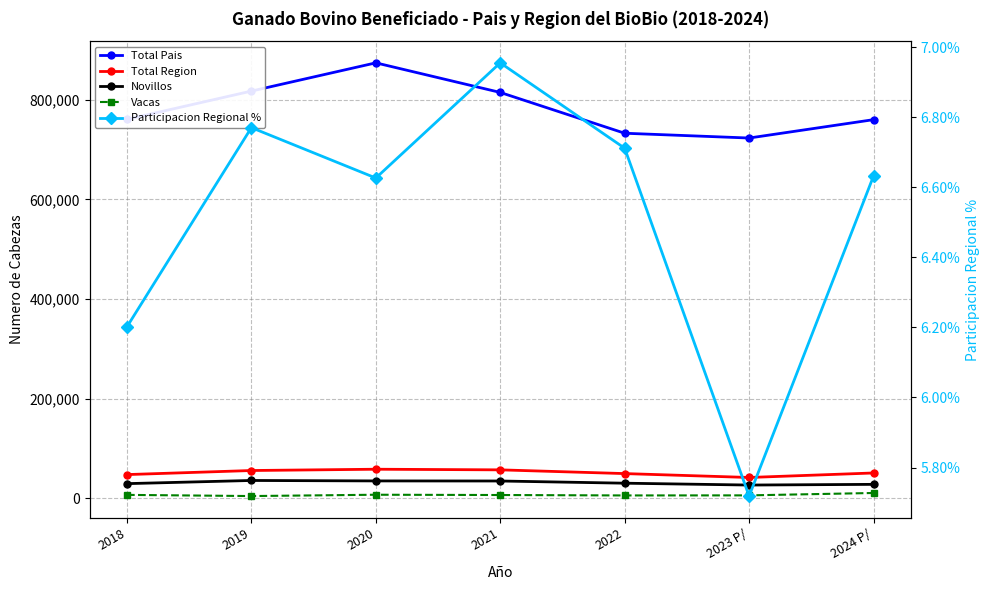

True or false: Total Pais and Total Region cross at least once.

False